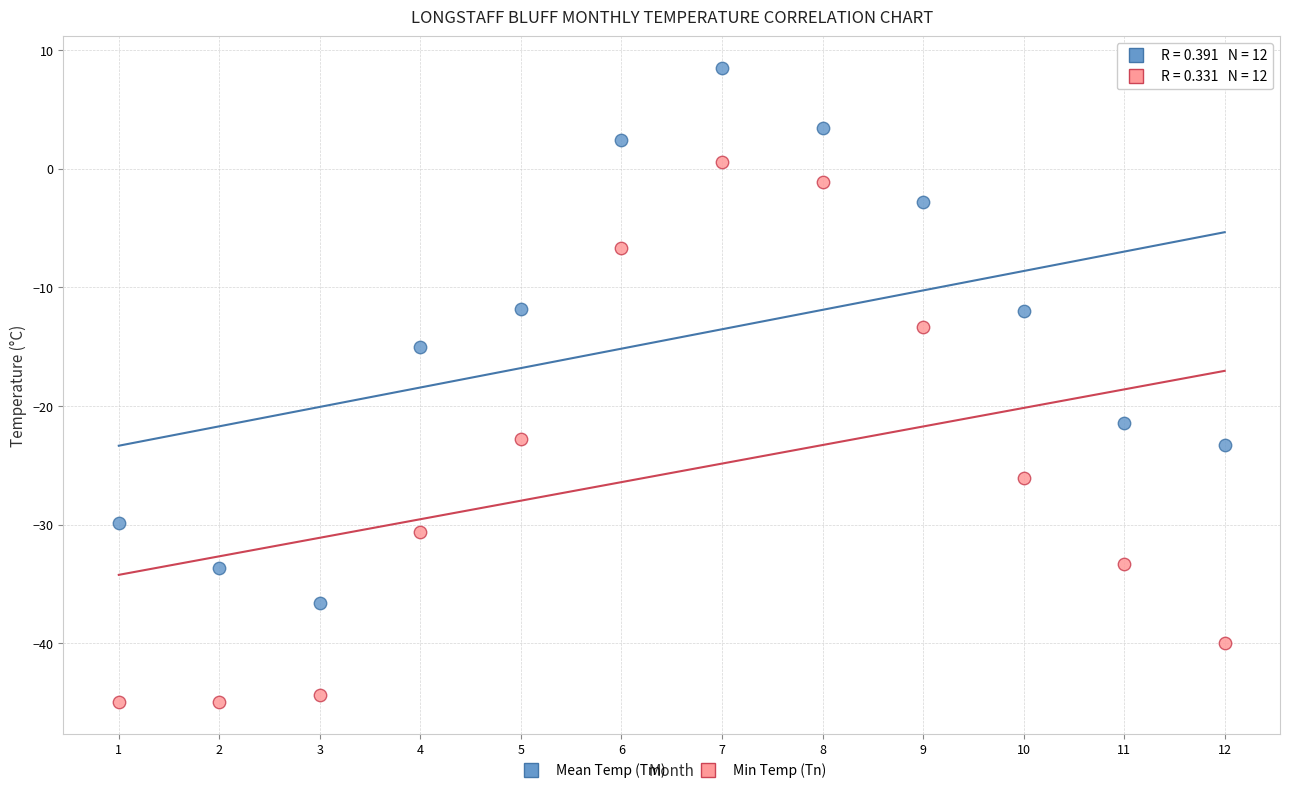

Across all data points, what is the range of Y values (max minus min)?

53.5